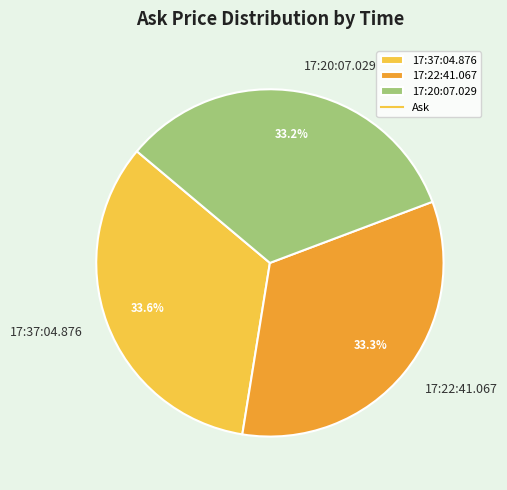

Is there any slice that represents more than half of the pie?

No